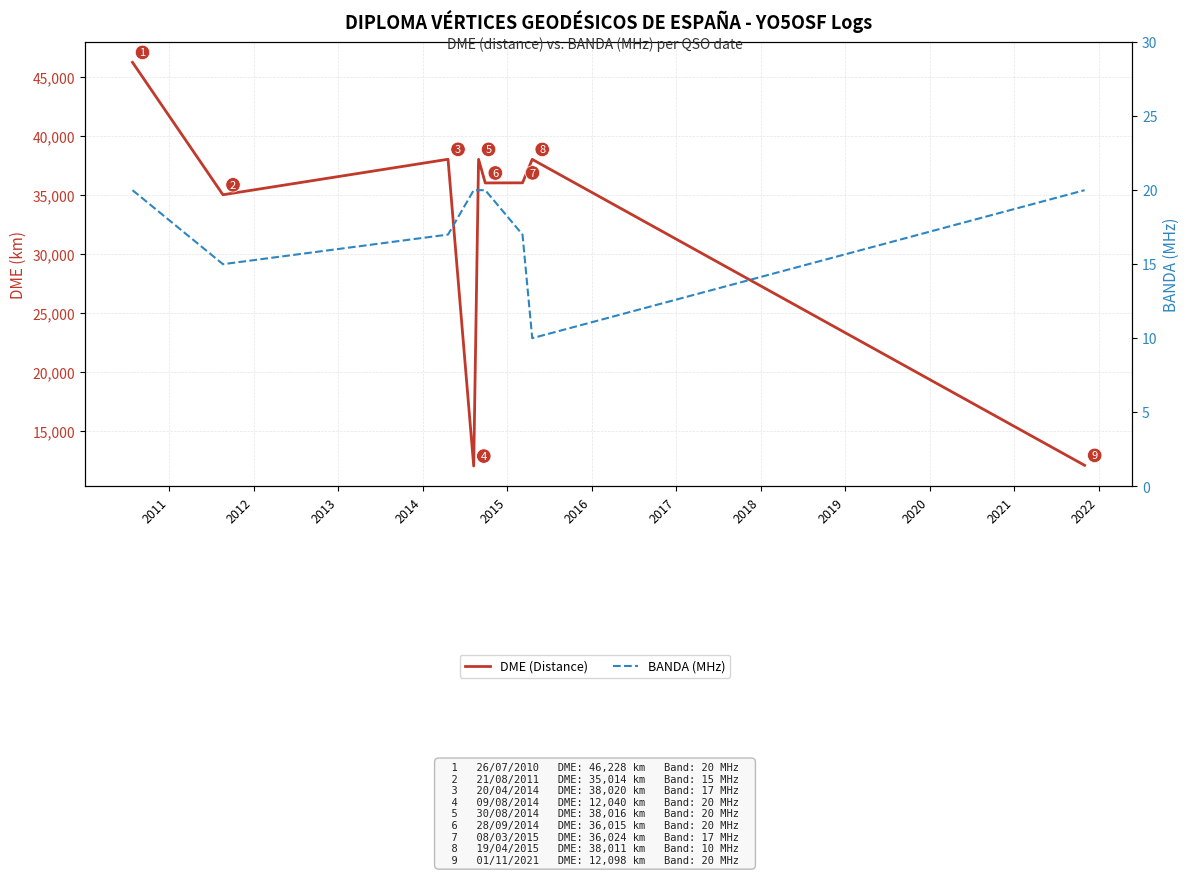

Which series changed the most between 2012 and 2018?

DME (Distance)